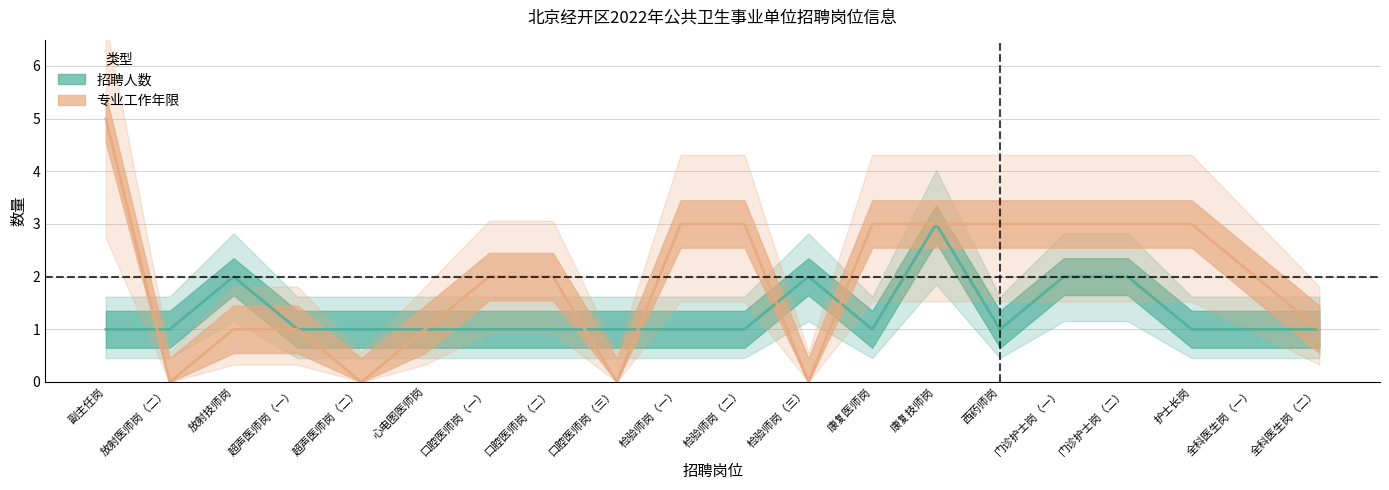

Where do 专业工作年限 and 招聘人数 first cross each other?

副主任岗 and 放射医师岗（二）